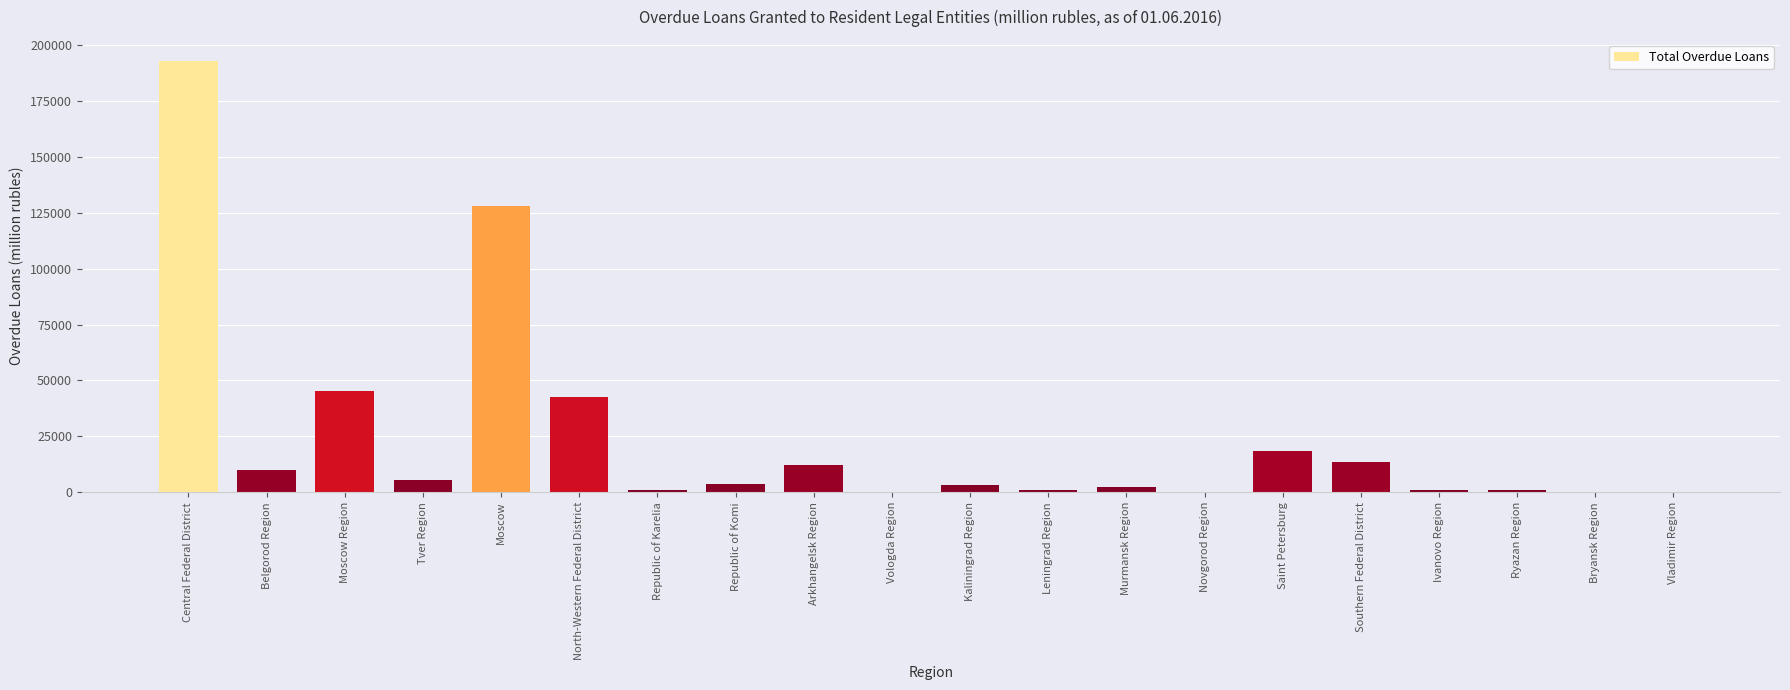

What is the change in value from Moscow to Novgorod Region?

-127712